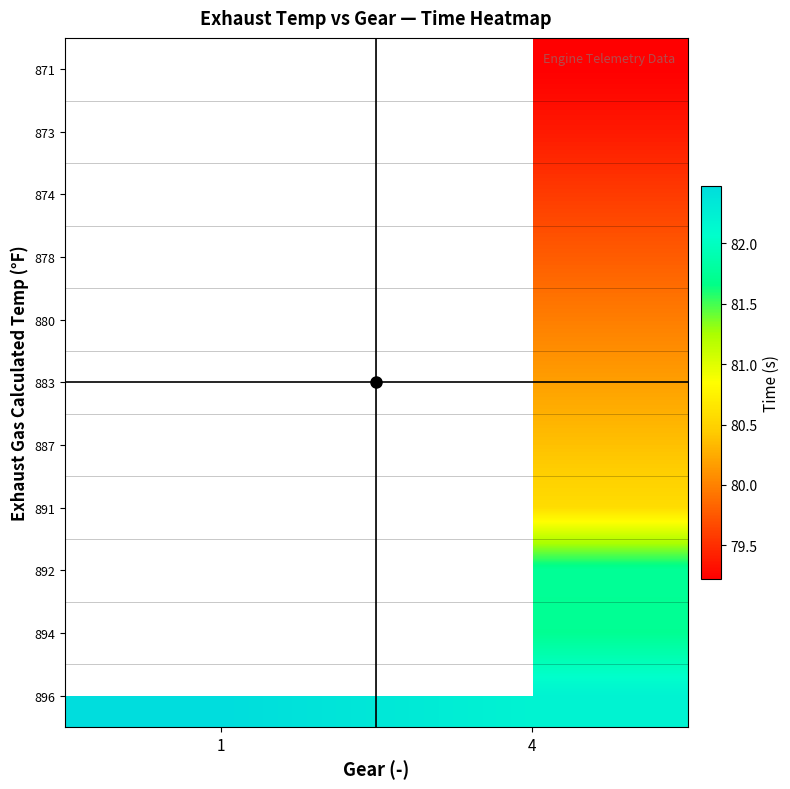

Between 4 and 1, which is larger?

1